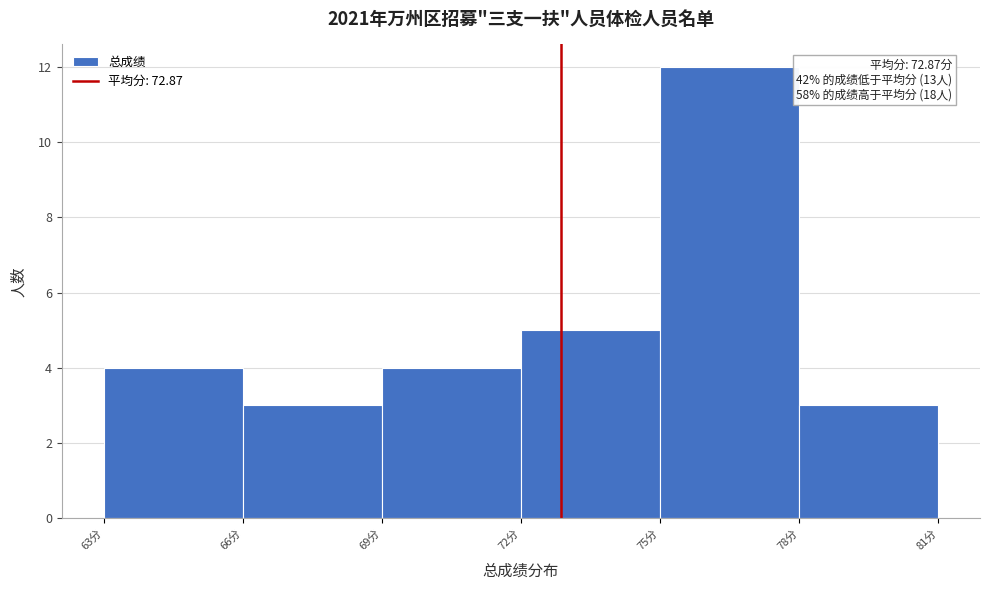

Over which range of the x-axis is the bar tallest?

75 to 78